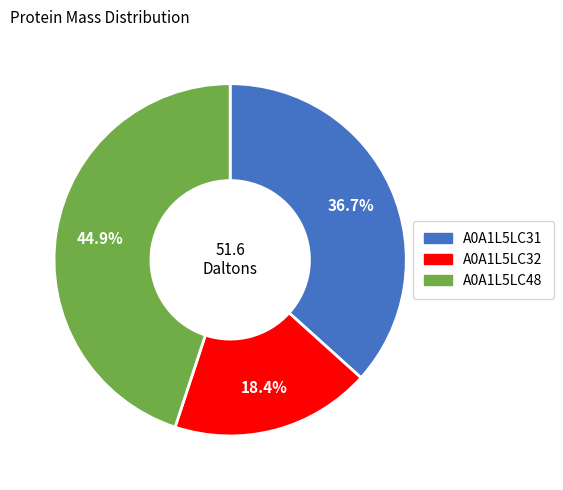

To the nearest percent, what is the combined percentage of A0A1L5LC31 and A0A1L5LC48?

82%